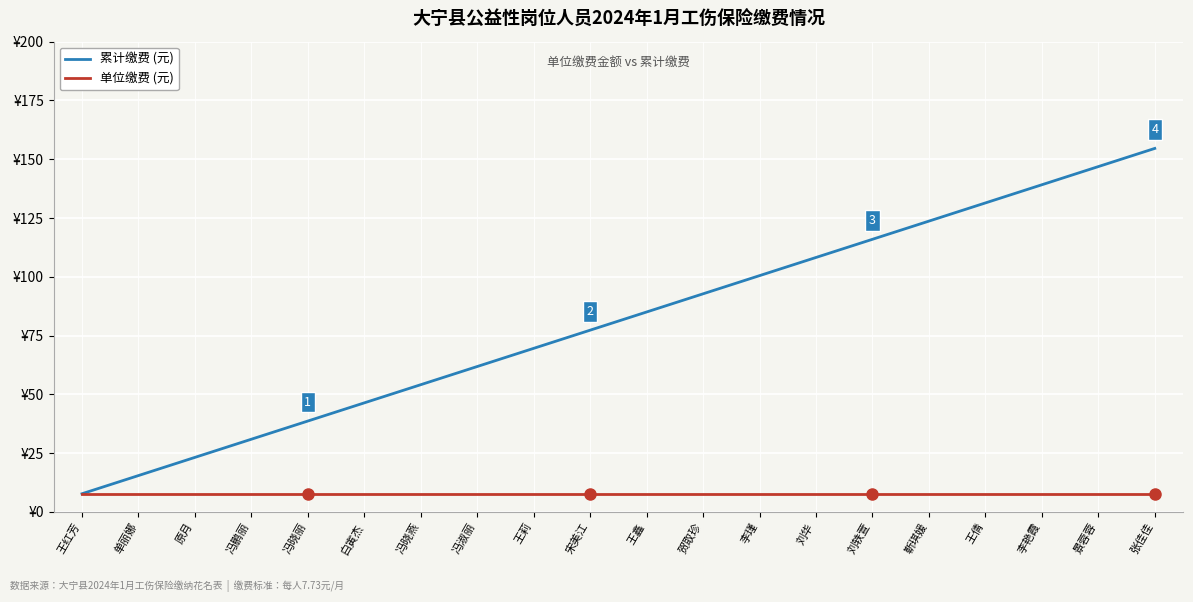

What is the label of the 13th point from the left?

李瑾